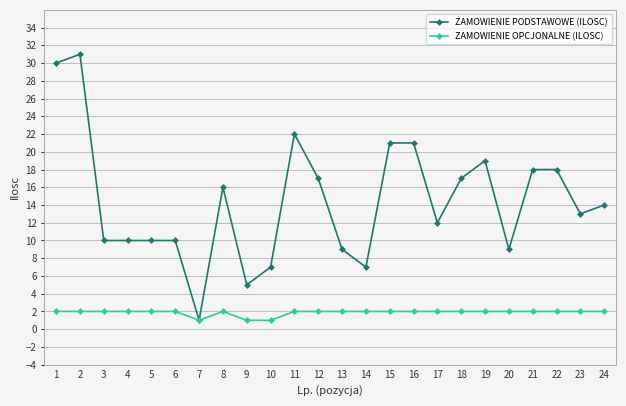

How many distinct data groups are displayed?

2